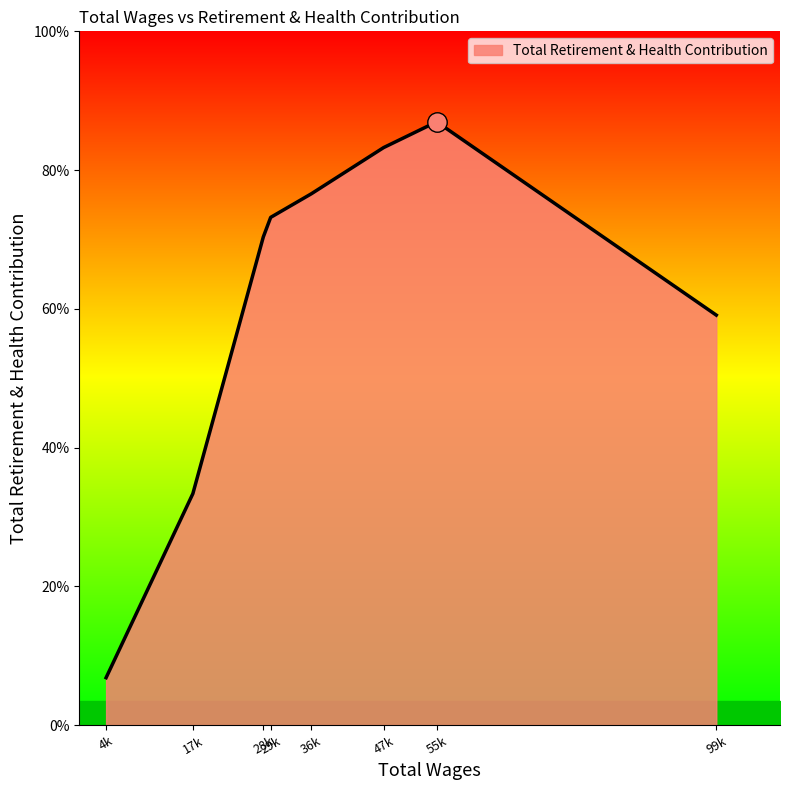

Does the chart display data point markers on the line(s)?

No